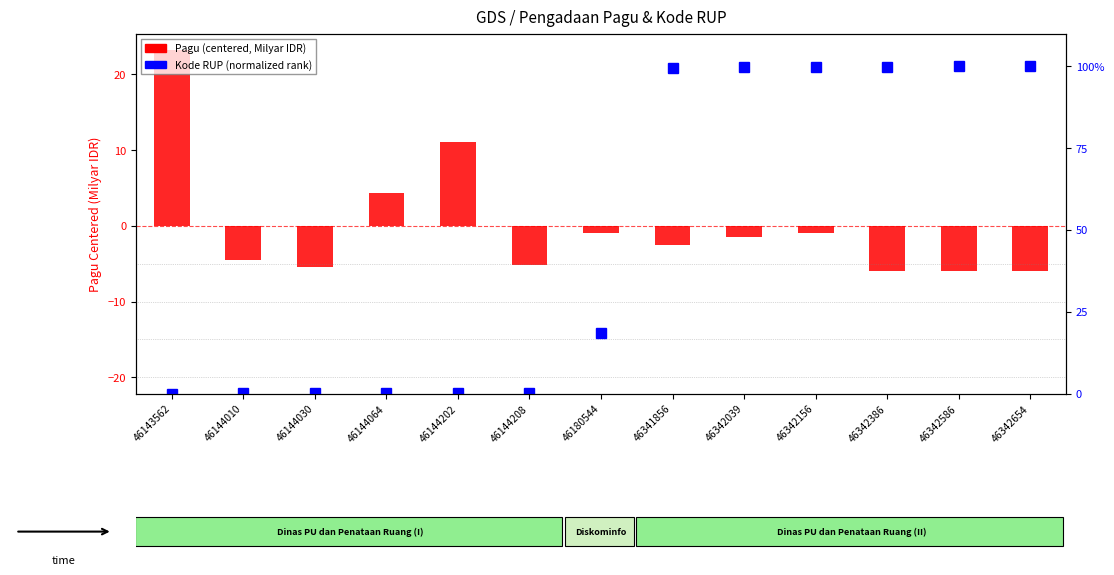

Reading left to right, transcribe all the data shown in this chart.

Pagu (centered, Milyar IDR): 23.2	-4.5	-5.5	4.4	11.0	-5.1	-0.9	-2.5	-1.4	-0.9	-5.9	-5.9	-5.9
Kode RUP (normalized rank): 0.0	0.2	0.2	0.3	0.3	0.3	18.6	99.6	99.7	99.7	99.9	100.0	100.0